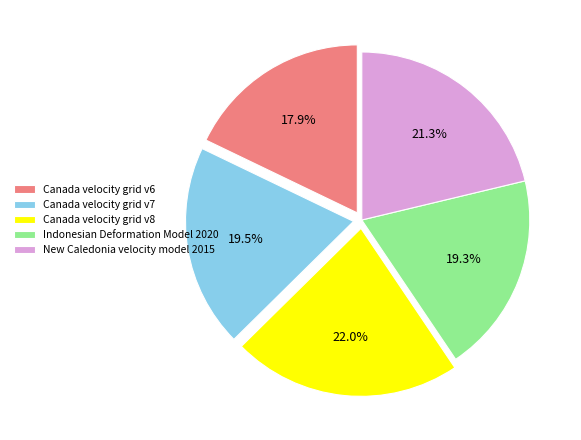

How many segments does this pie chart have?

5